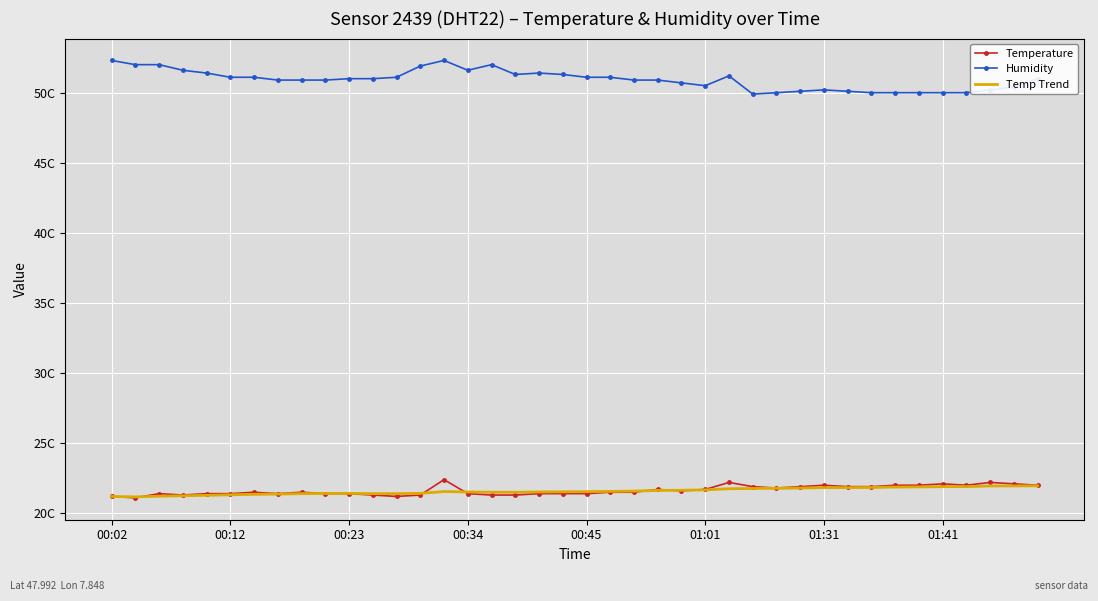

What are all the series names shown in the legend?

Temperature, Humidity, Temp Trend